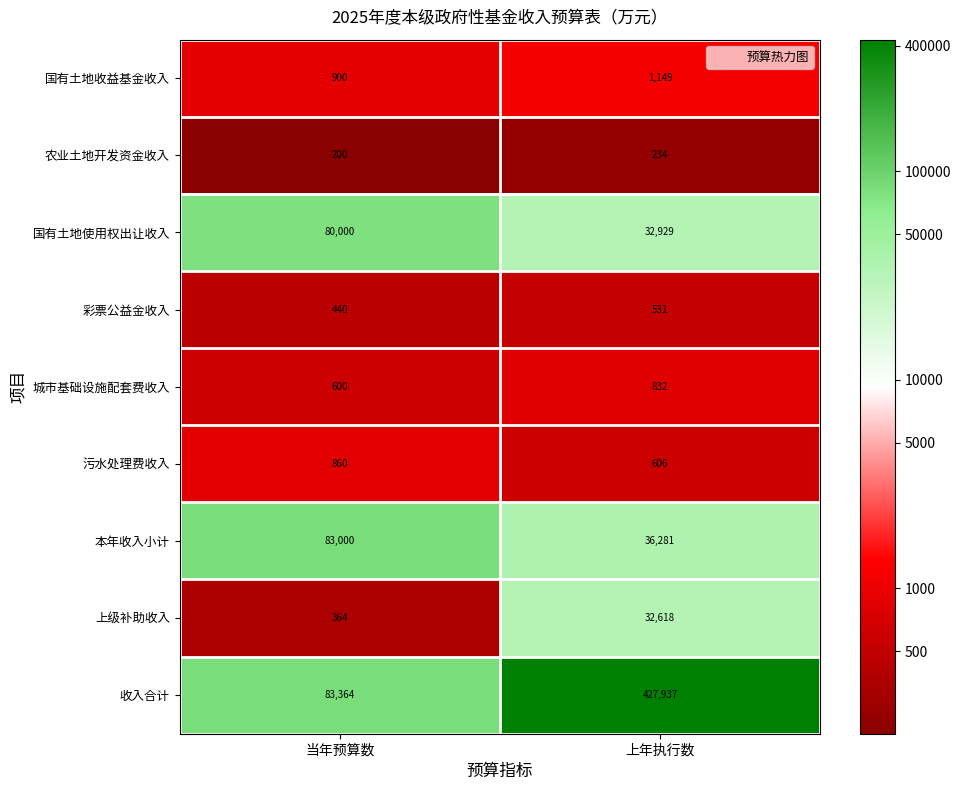

Which series has the widest spread of values?

收入合计